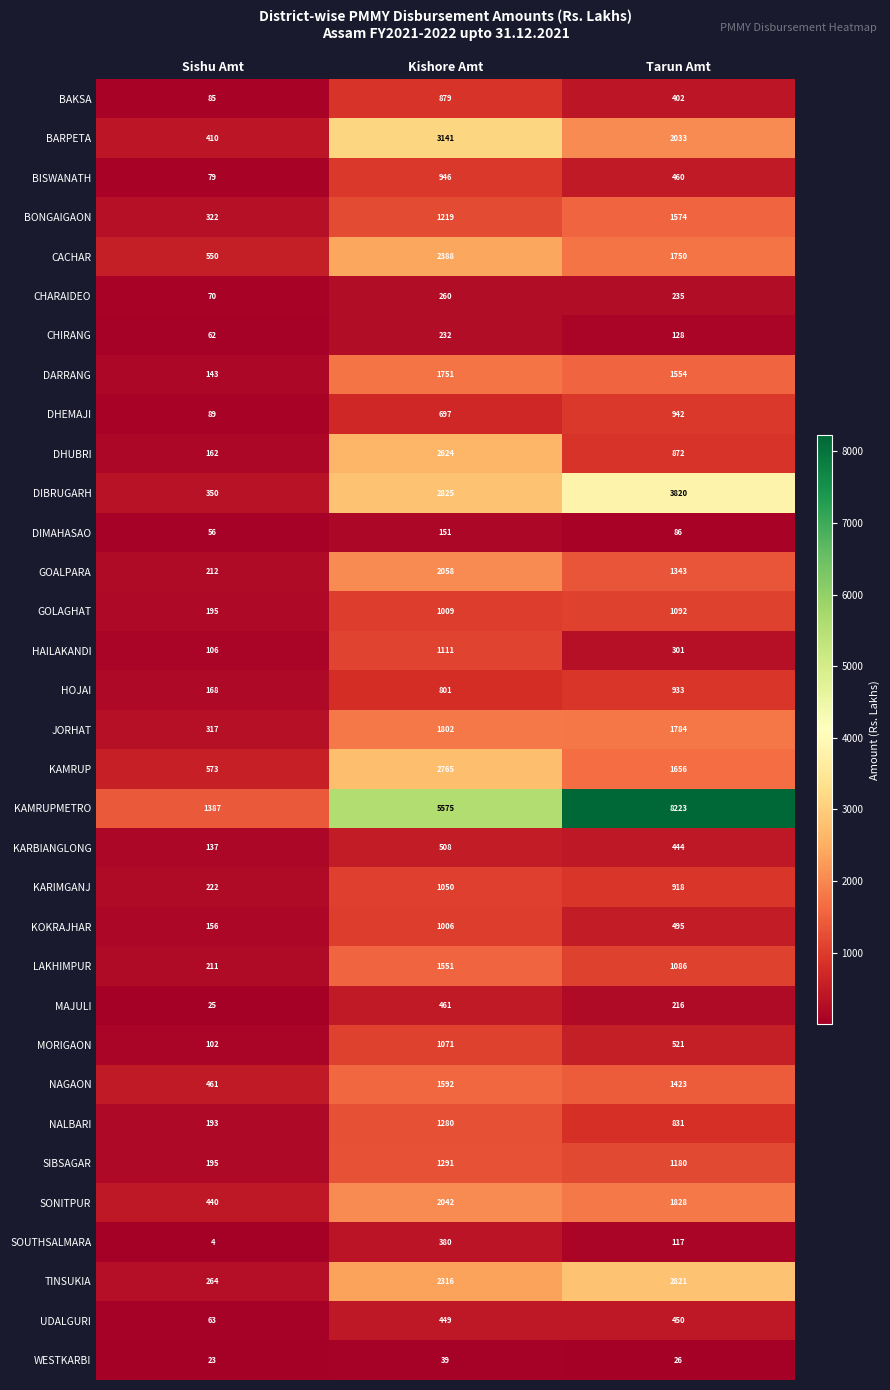

At which label is HAILAKANDI closest to 608?

Tarun Amt